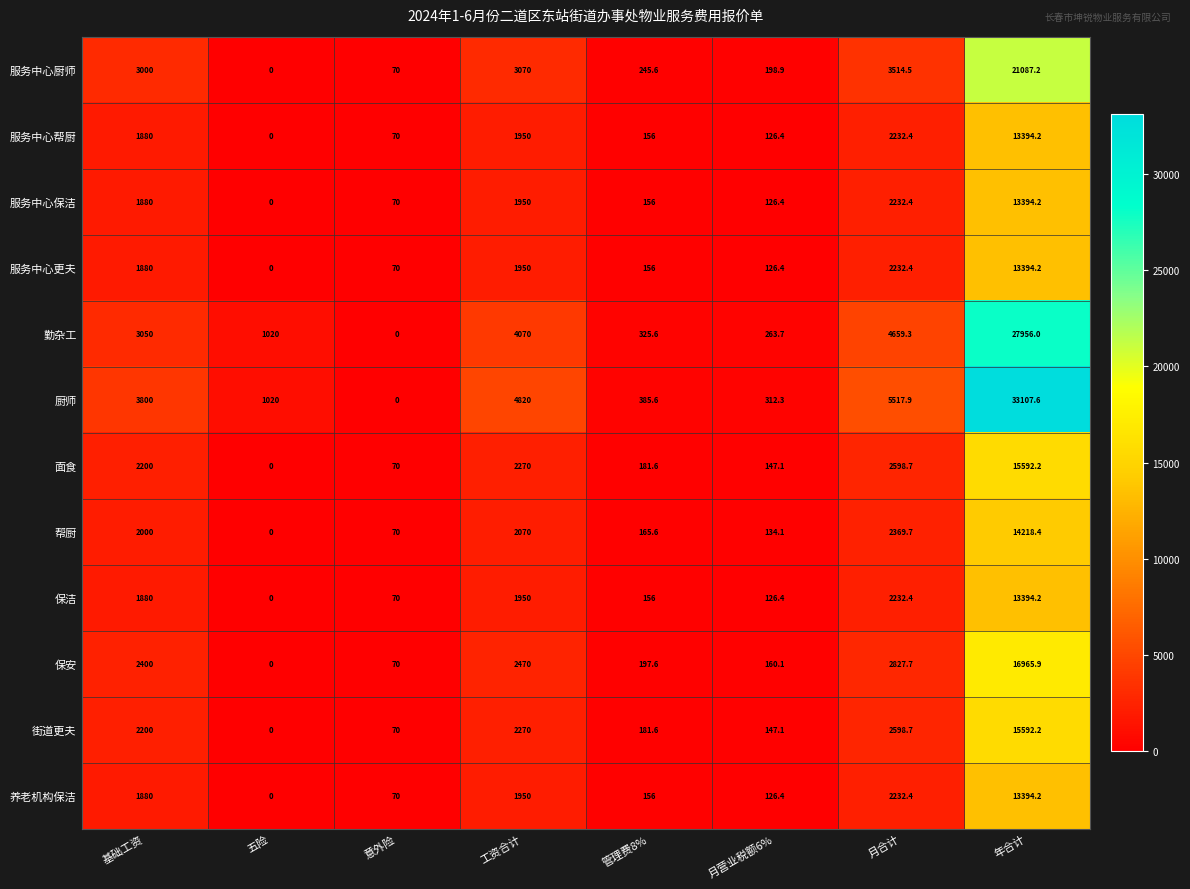

At which category is the sum across all series the highest?

年合计